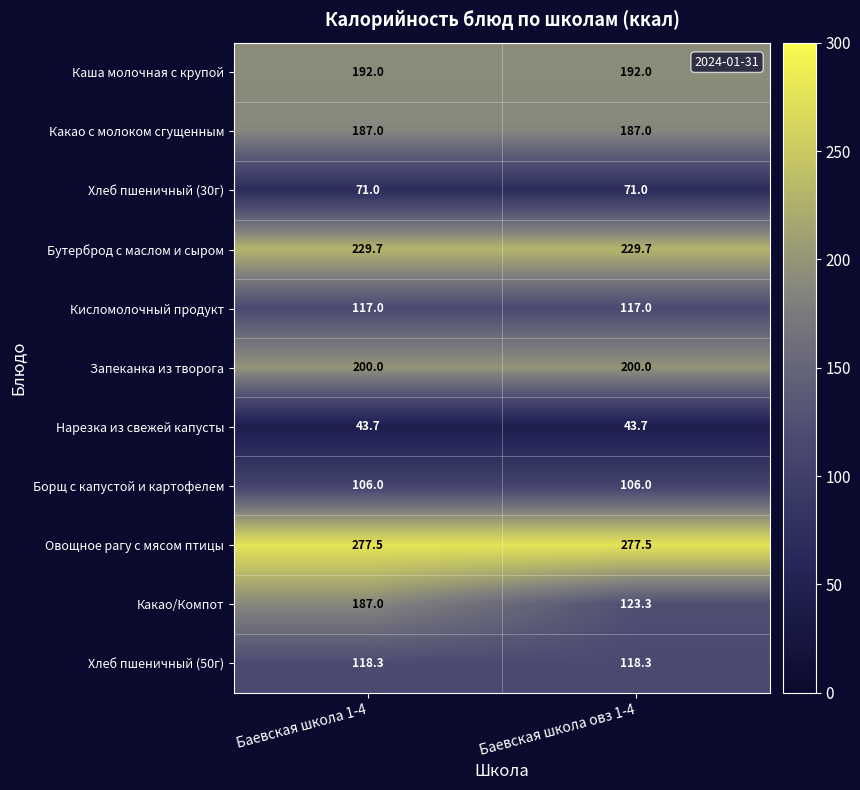

The Нарезка из свежей капусты series shows 73.7 at Баевская школа 1-4. True or false?

False